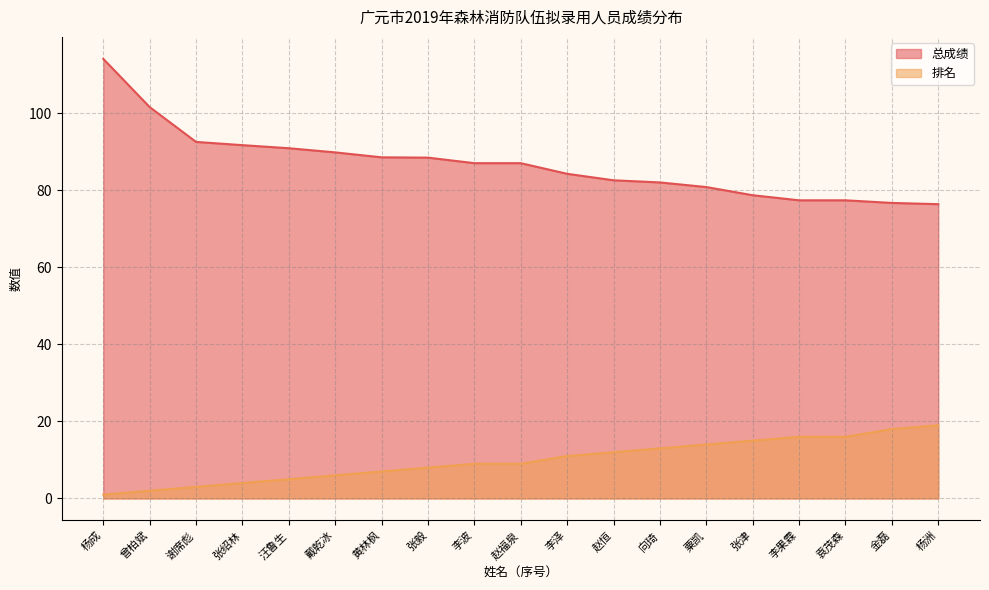

Which series has the largest total across all categories?

总成绩